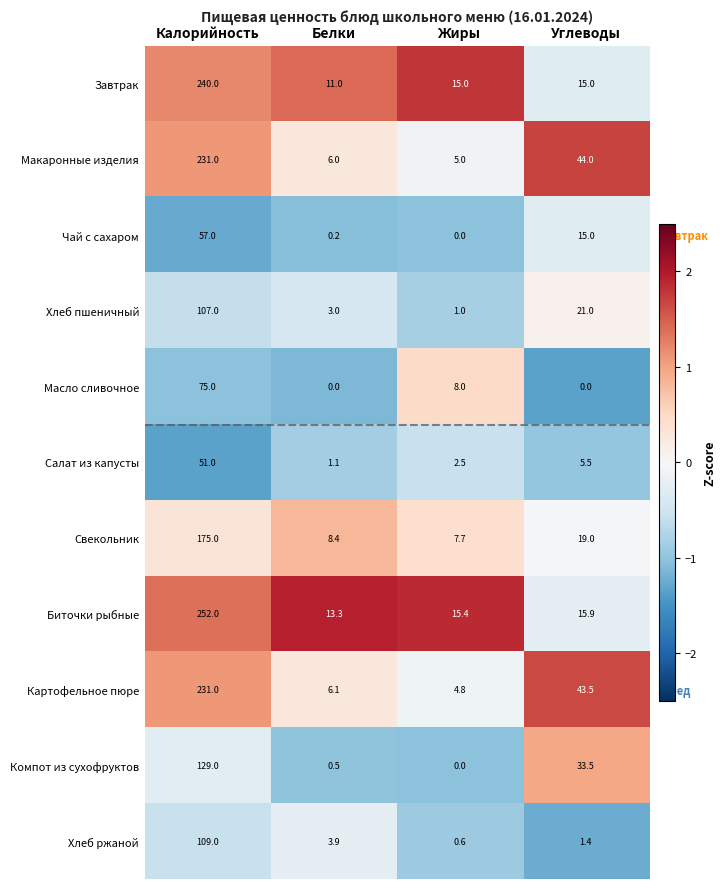

What is the difference between the second highest and second lowest values in the Макаронные изделия series?

38.0